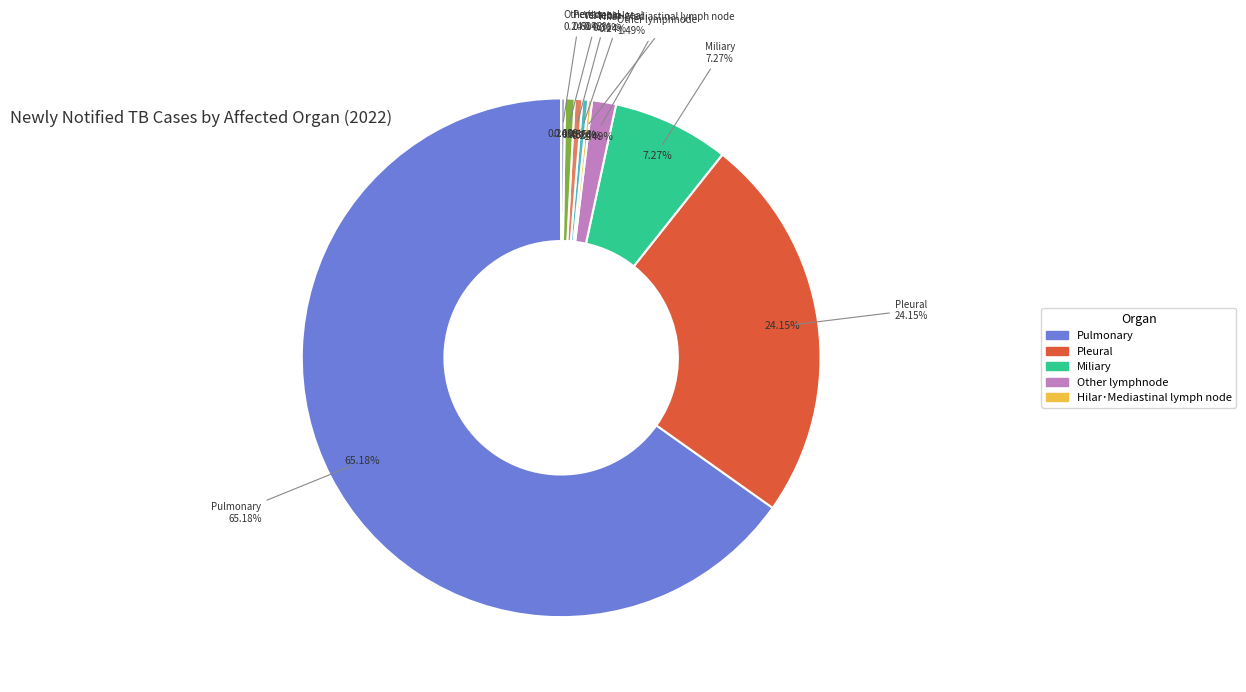

Count the number of slices in the pie.

9